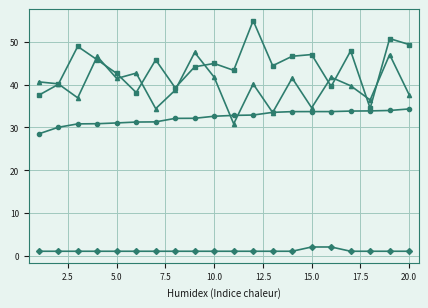

What is the maximum value shown in the chart?

55.0